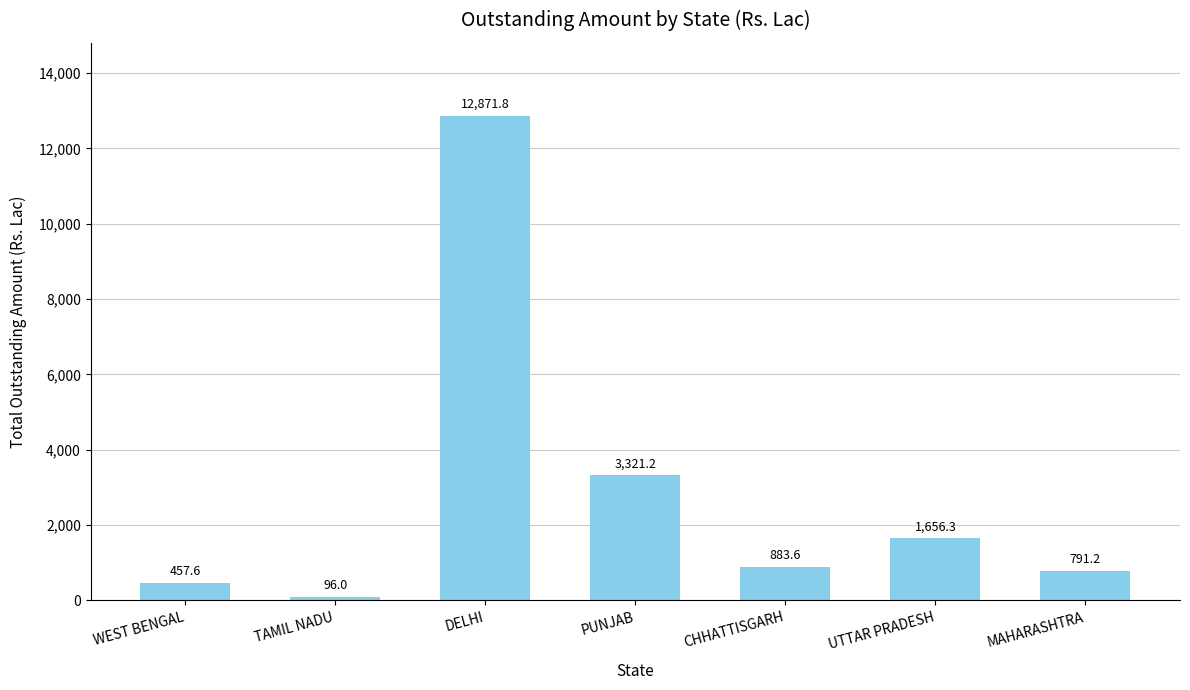

True or false: the data shows 12871.8 at DELHI.

True